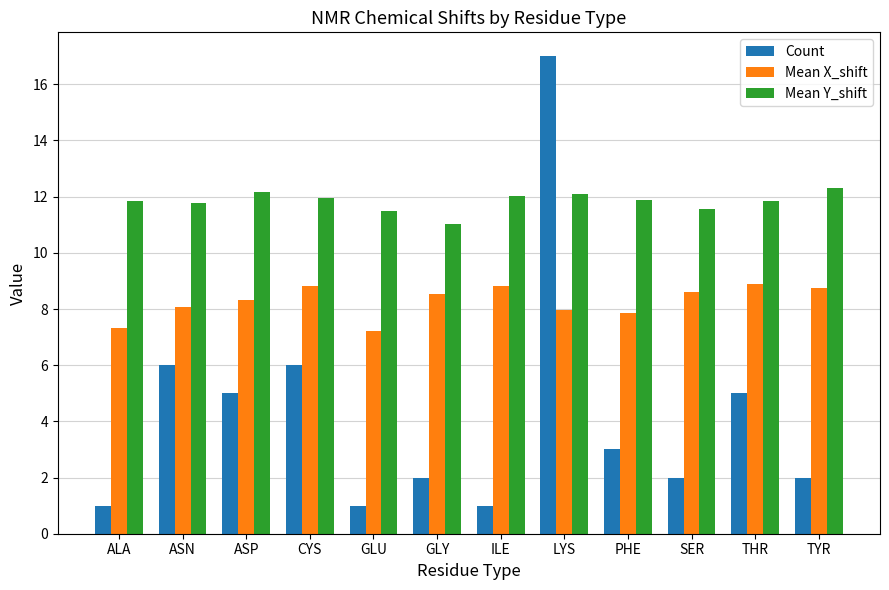

What is the label of the 7th bar from the right?

GLY